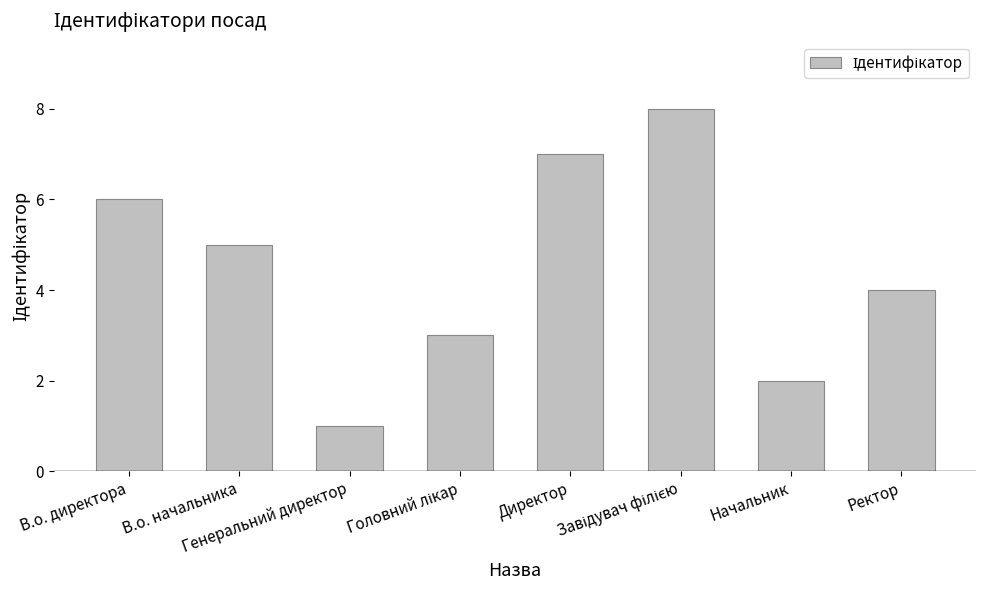

What is the difference between the maximum and minimum values?

7